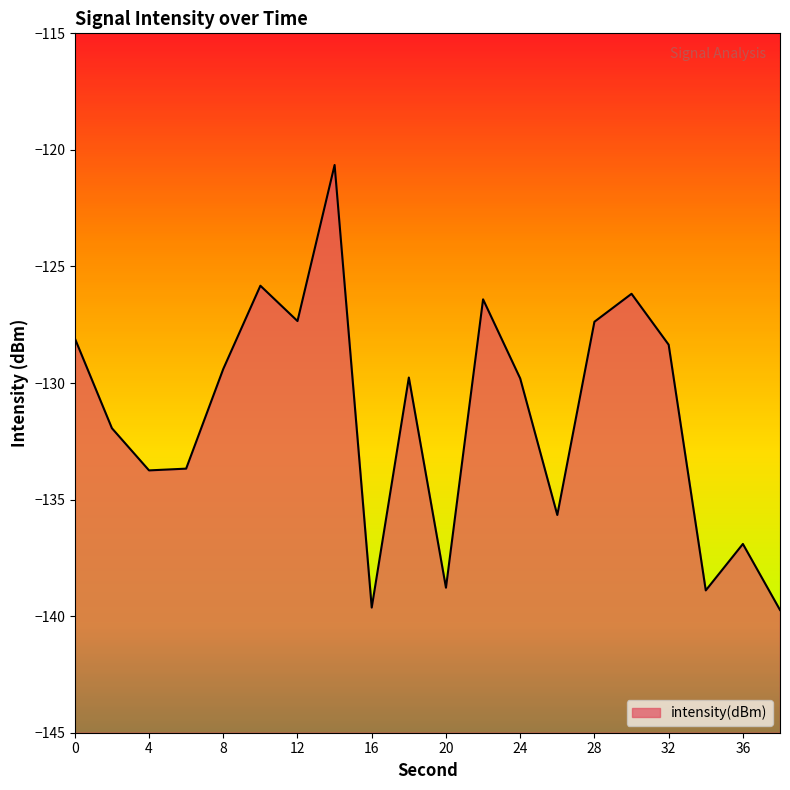

What is the difference between the second highest and minimum values?

13.9